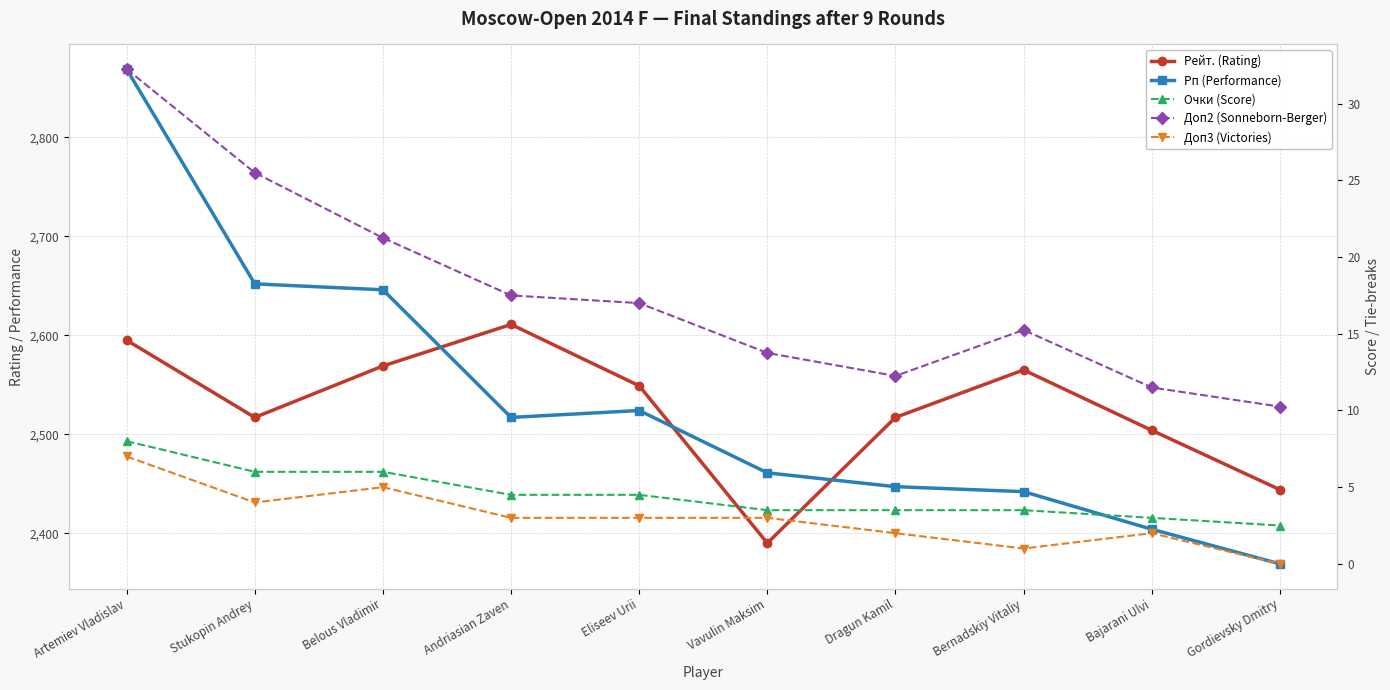

At how many categories does at least one series exceed 1642?

10